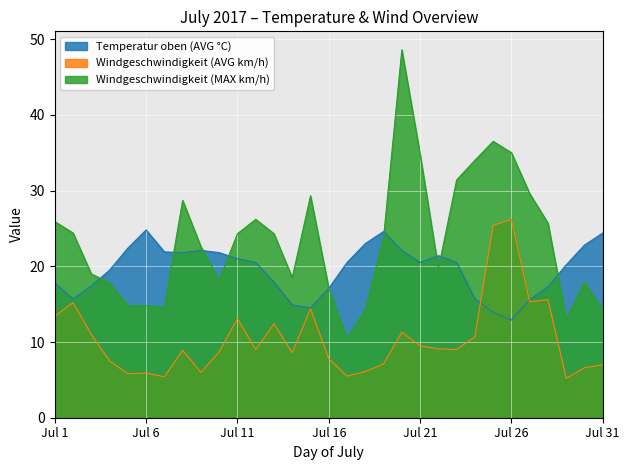

Read the Temperatur oben (AVG °C) value at Jul 19.

24.6